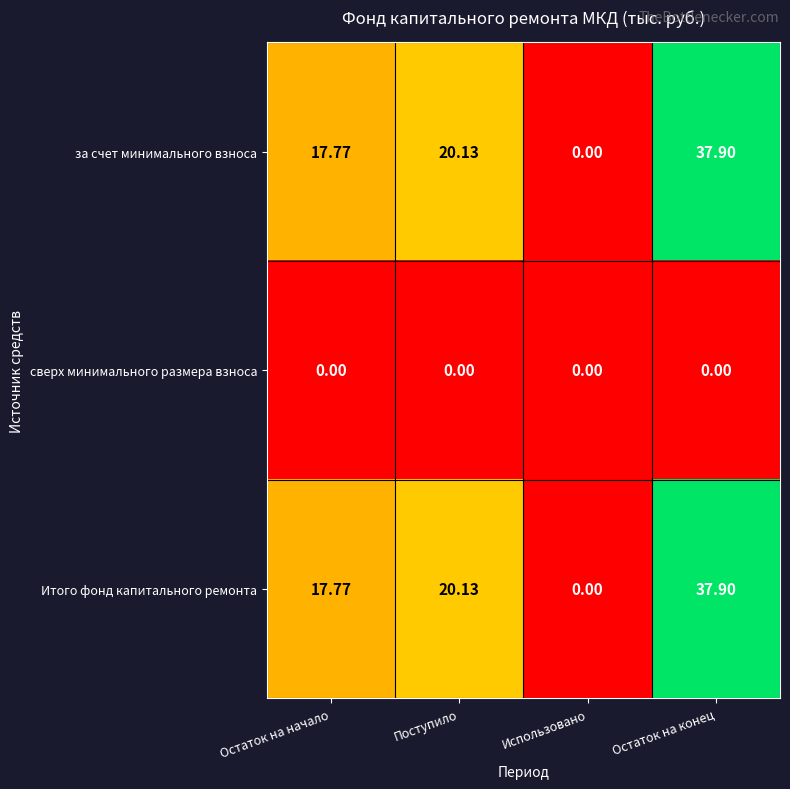

How many categories are shown in the chart?

4